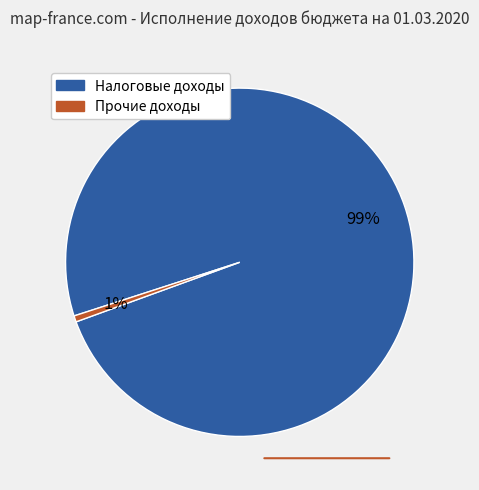

Is there any slice that represents more than half of the pie?

Yes